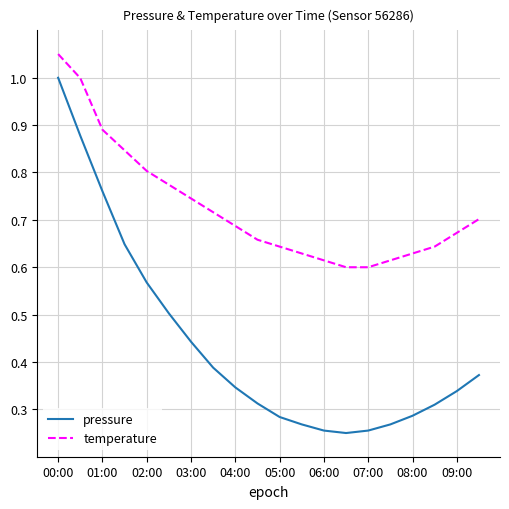

What are all the series names shown in the legend?

pressure, temperature